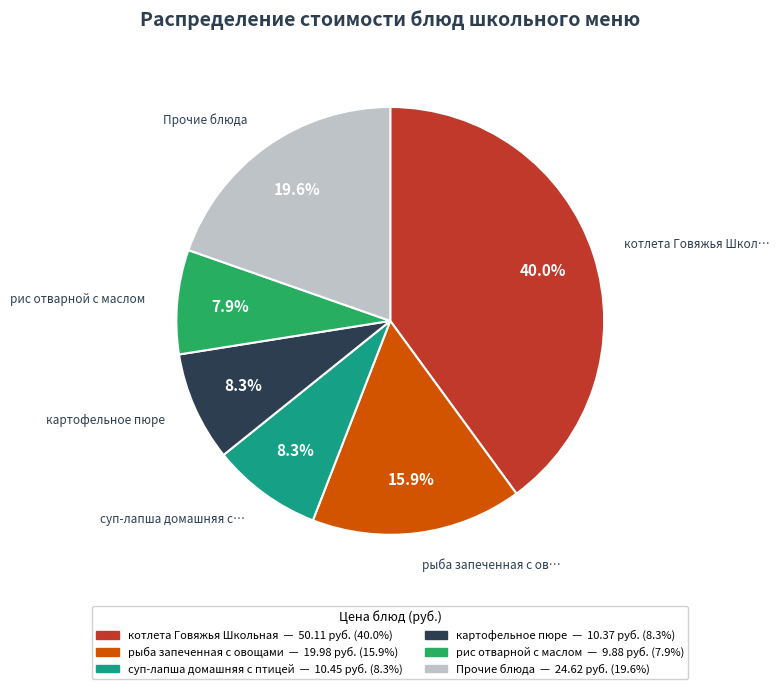

Count the number of slices in the pie.

6